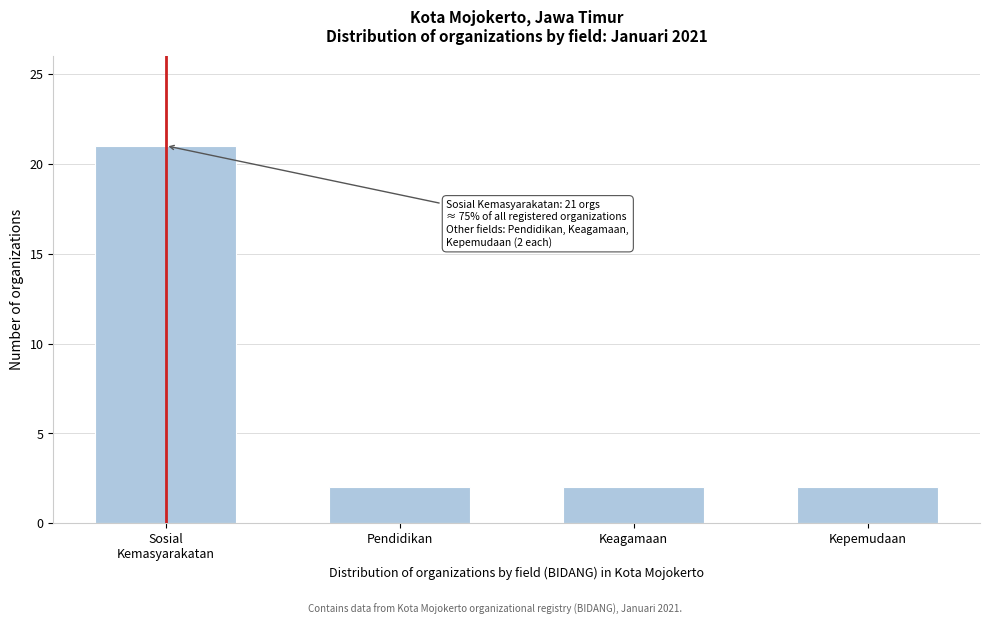

Reading right to left, extract all data points from this chart.

2	2	2	21